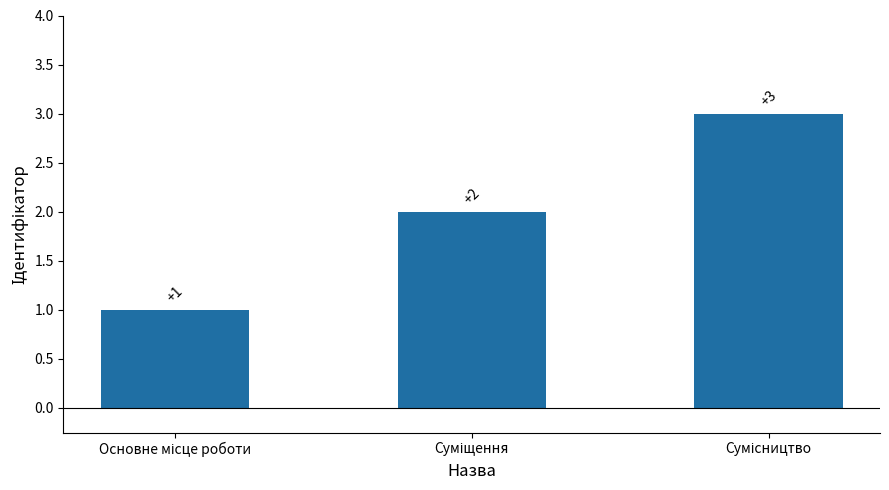

What is the value of the 3rd bar from the left?

3